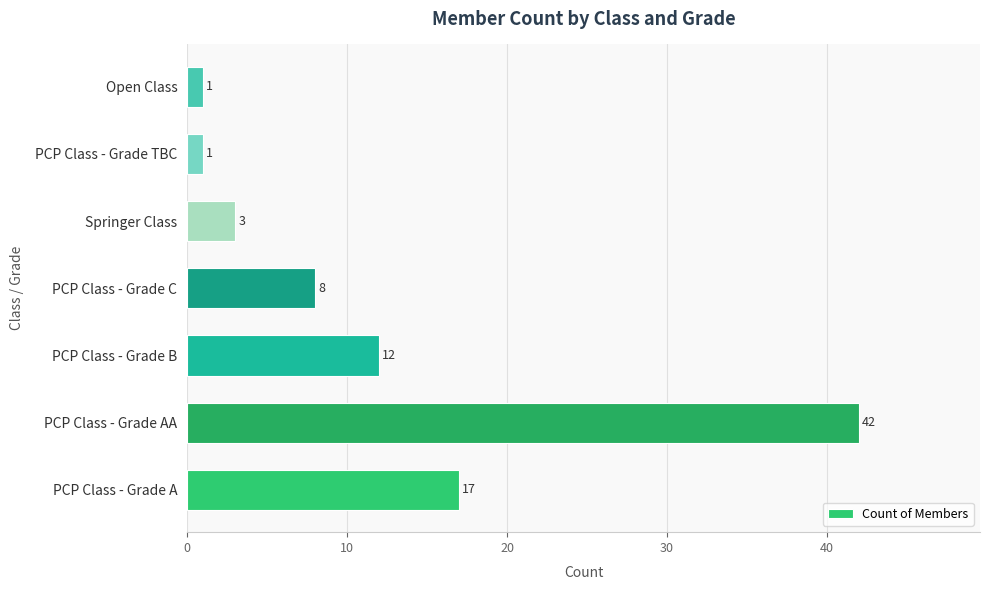

Where is the data nearest to the value 21?

PCP Class - Grade A